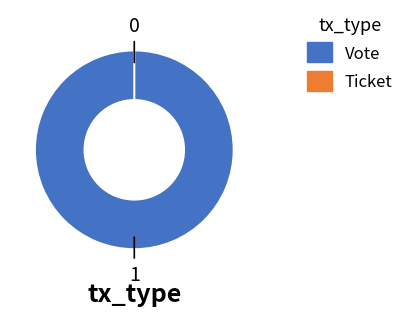

How many slices are in this pie chart?

2